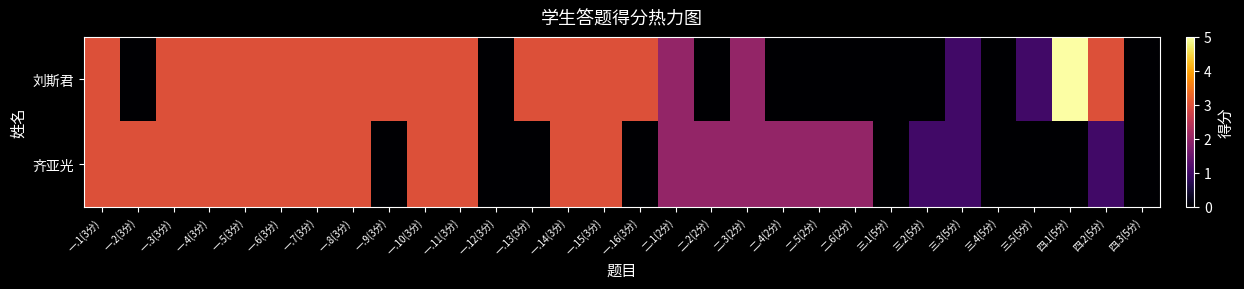

Reading right to left, extract all data points from this chart.

刘斯君: 四.3(5分)=0	四.2(5分)=3	四.1(5分)=5	三.5(5分)=1	三.4(5分)=0	三.3(5分)=1	三.2(5分)=0	三.1(5分)=0	二.6(2分)=0	二.5(2分)=0	二.4(2分)=0	二.3(2分)=2	二.2(2分)=0	二.1(2分)=2	一.16(3分)=3	一.15(3分)=3	一.14(3分)=3	一.13(3分)=3	一.12(3分)=0	一.11(3分)=3	一.10(3分)=3	一.9(3分)=3	一.8(3分)=3	一.7(3分)=3	一.6(3分)=3	一.5(3分)=3	一.4(3分)=3	一.3(3分)=3	一.2(3分)=0	一.1(3分)=3
齐亚光: 四.3(5分)=0	四.2(5分)=1	四.1(5分)=0	三.5(5分)=0	三.4(5分)=0	三.3(5分)=1	三.2(5分)=1	三.1(5分)=0	二.6(2分)=2	二.5(2分)=2	二.4(2分)=2	二.3(2分)=2	二.2(2分)=2	二.1(2分)=2	一.16(3分)=0	一.15(3分)=3	一.14(3分)=3	一.13(3分)=0	一.12(3分)=0	一.11(3分)=3	一.10(3分)=3	一.9(3分)=0	一.8(3分)=3	一.7(3分)=3	一.6(3分)=3	一.5(3分)=3	一.4(3分)=3	一.3(3分)=3	一.2(3分)=3	一.1(3分)=3